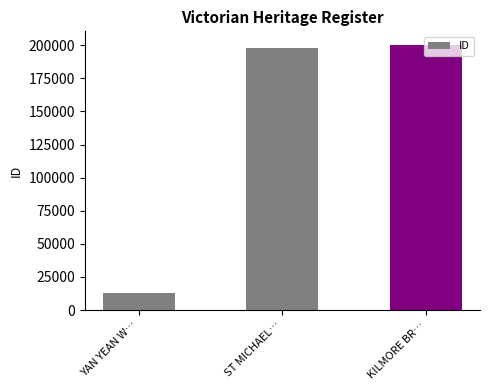

What is the difference between the maximum and second lowest values?

2916